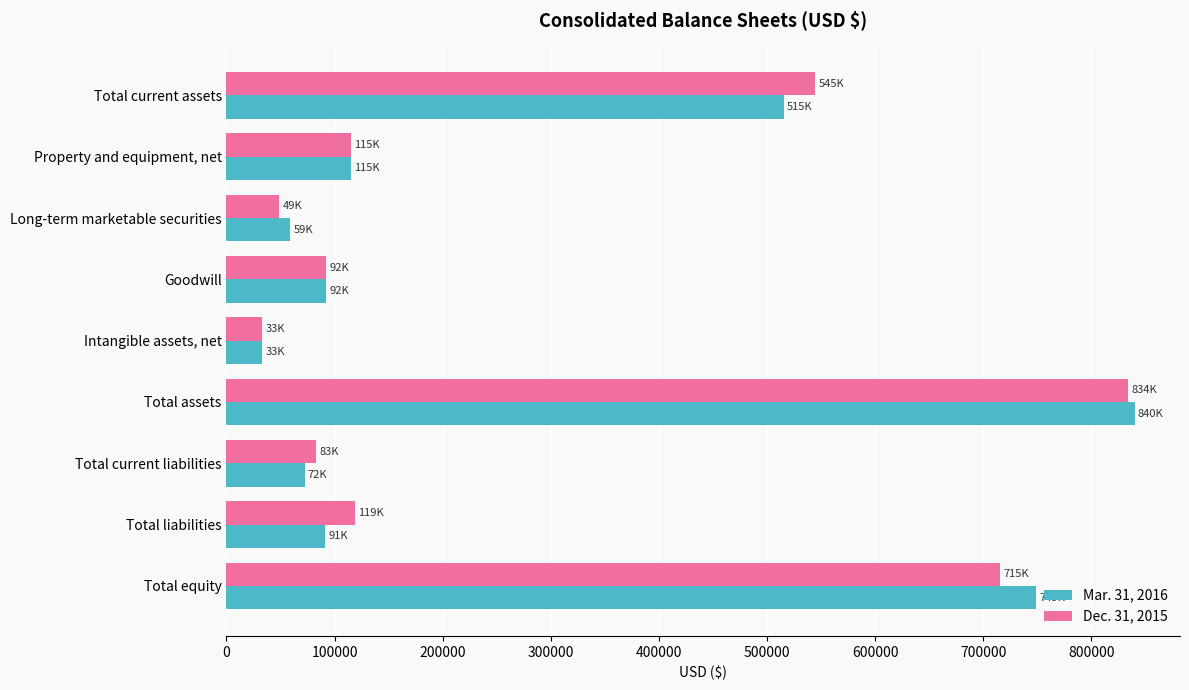

What is the maximum value shown in the chart?

839988